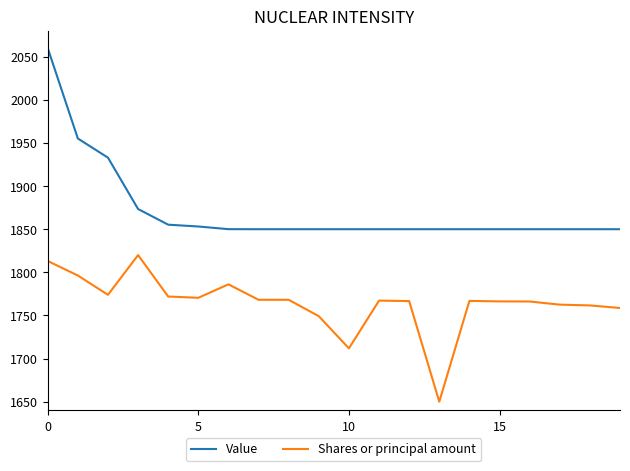

Which series has the largest total across all categories?

Value